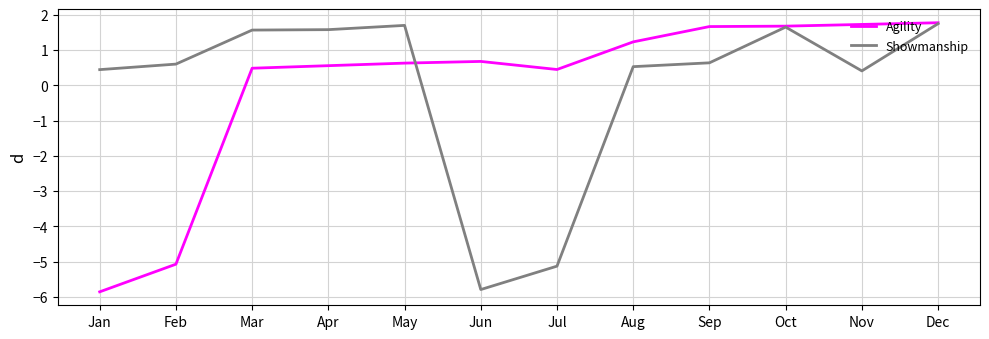

Where do Showmanship and Agility first cross each other?

May and Jun